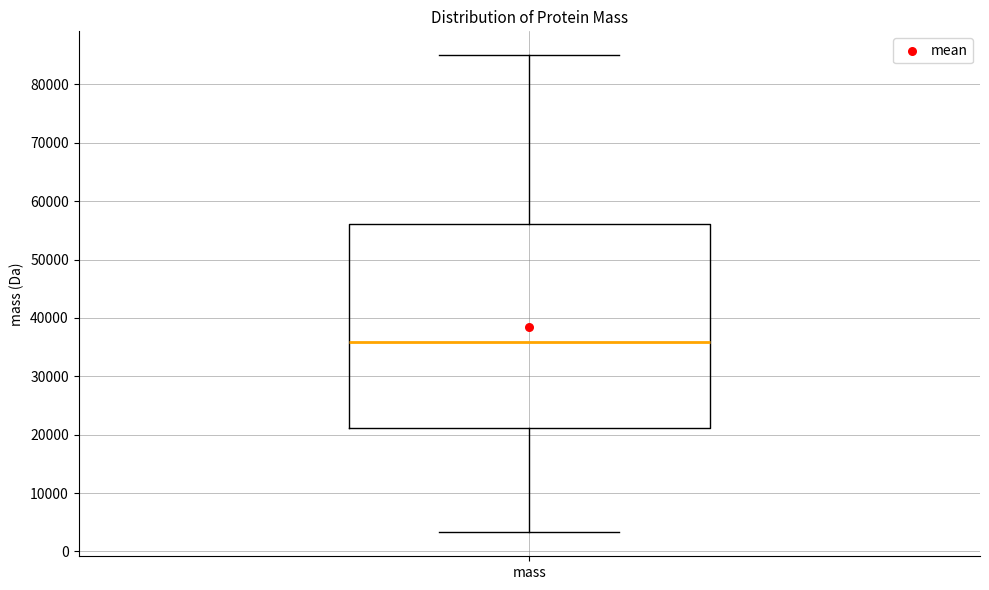

Where is the upper edge of the box for mass on the y-axis? The values are not printed on the chart, so give them approximately, as read against the axis.

56000